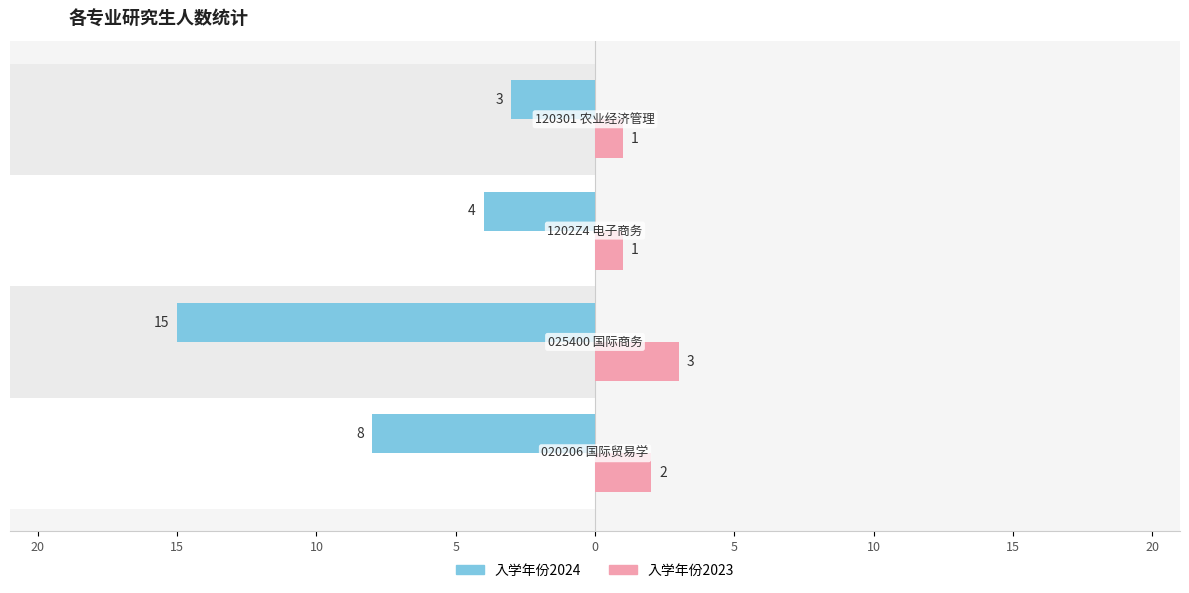

What is the sum of all 入学年份2024 values?

-30